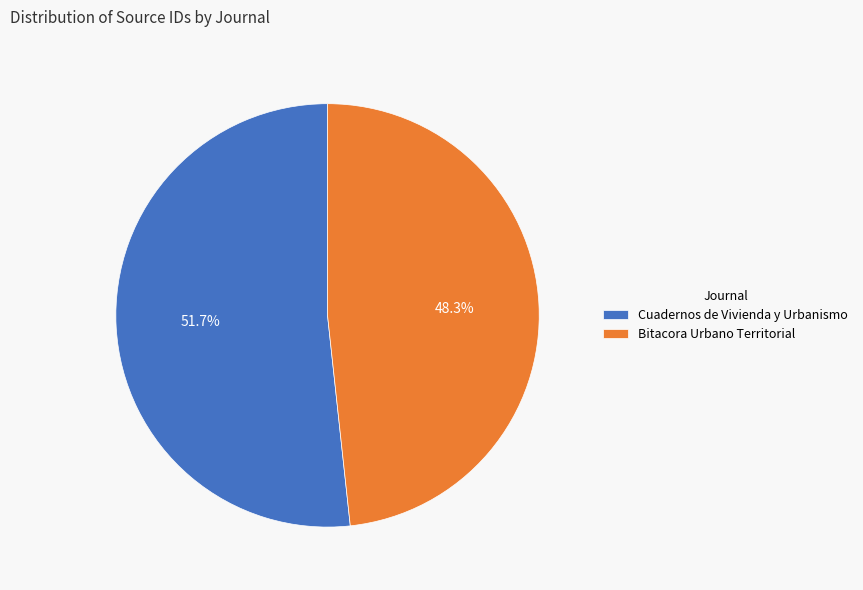

To the nearest percent, what is the difference between the largest and smallest slice percentages?

3%